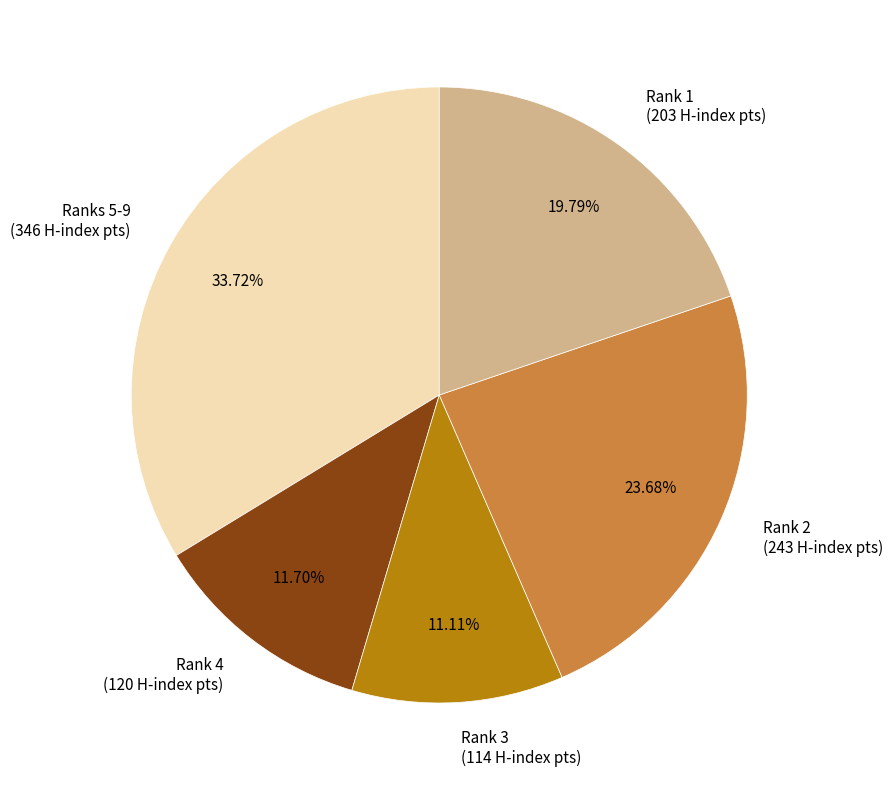

What is the ratio of the value at Ranks 5-9 (346 H-index pts) to the value at Rank 2 (243 H-index pts)?

1.4